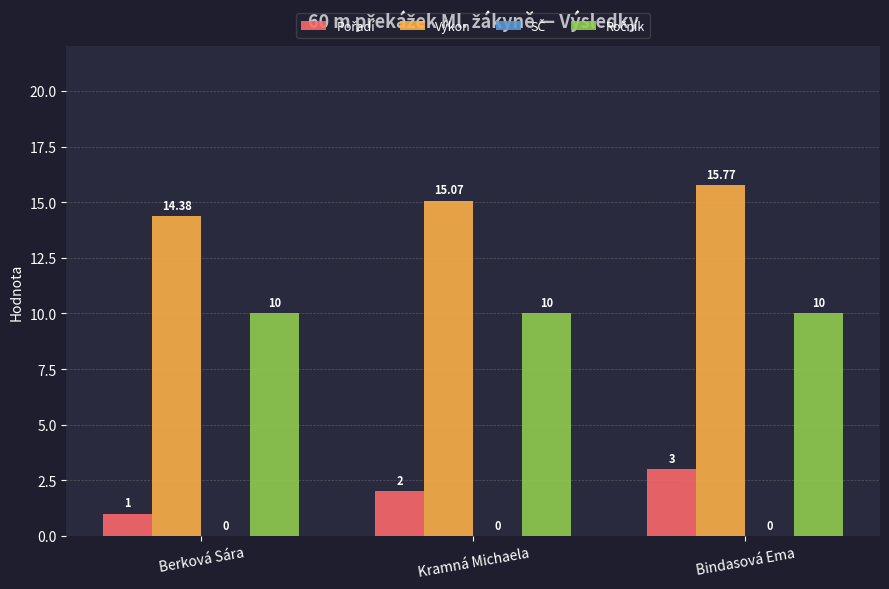

What is the label of the 3rd bar from the left?

Bindasová Ema